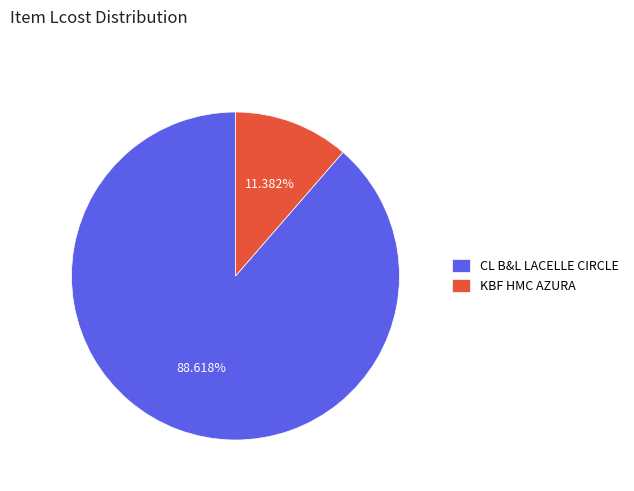

Approximately how many times larger is the value at CL B&L LACELLE CIRCLE compared to KBF HMC AZURA?

7.8